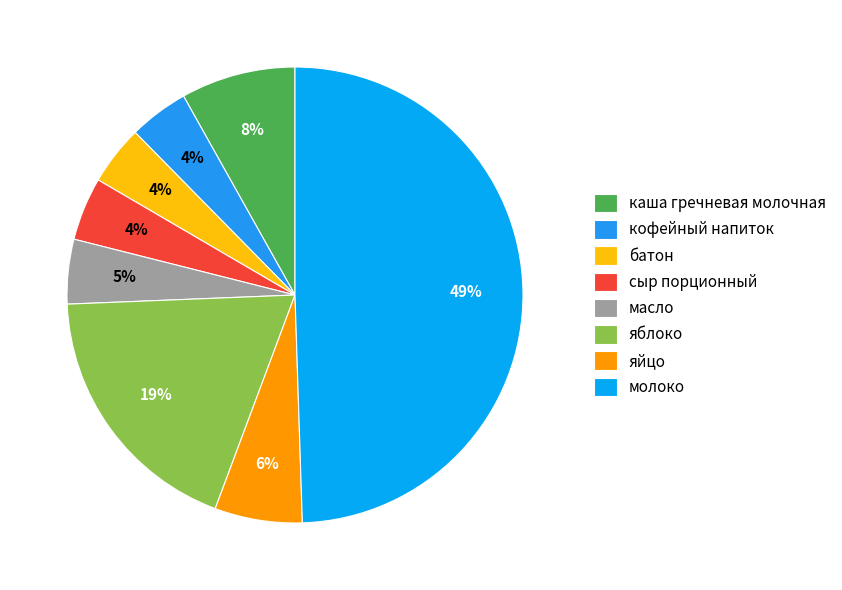

What percentage is the молоко slice, to the nearest percent?

49%